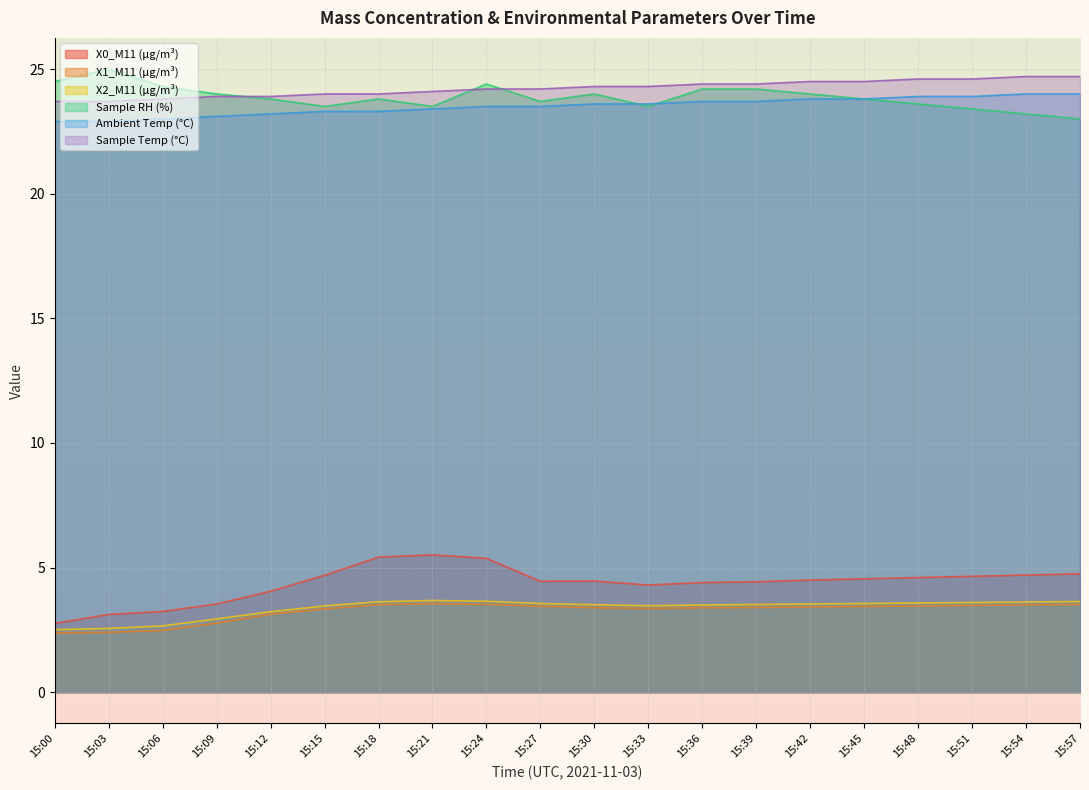

What value does the Sample RH (%) series have at 15:09?

24.0